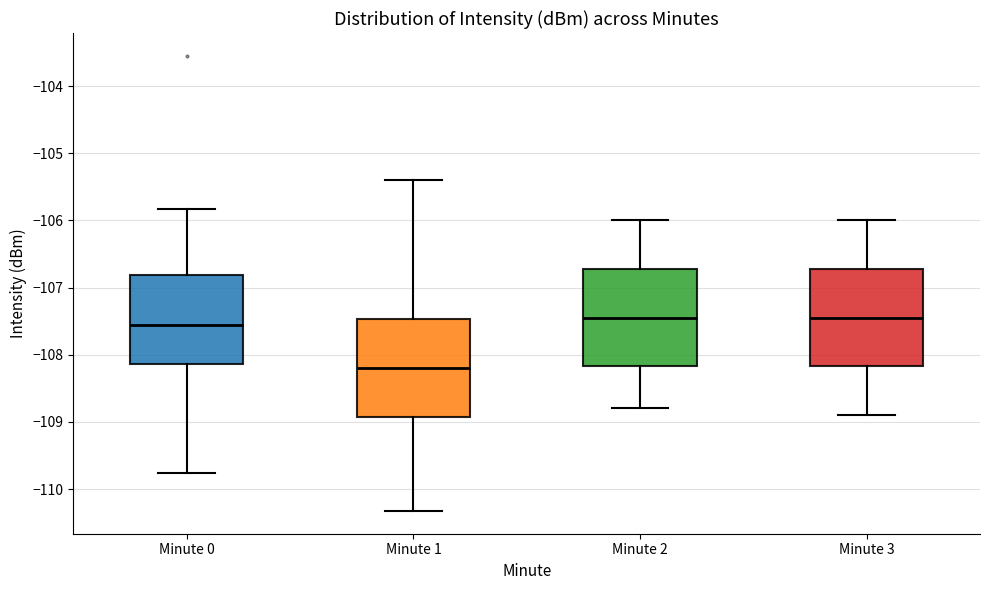

Reading left to right, transcribe this box plot: for each box, give where its median line is, the range the box spans, and where its two whiskers end, as read against the y-axis. The values are not printed on the chart, so give them approximately, as read against the axis.

Minute 0: median -107.6, box -108.1 to -106.8, whiskers -109.8 to -105.8
Minute 1: median -108.2, box -108.9 to -107.5, whiskers -110.3 to -105.4
Minute 2: median -107.4, box -108.2 to -106.7, whiskers -108.8 to -106.0
Minute 3: median -107.4, box -108.2 to -106.7, whiskers -108.9 to -106.0